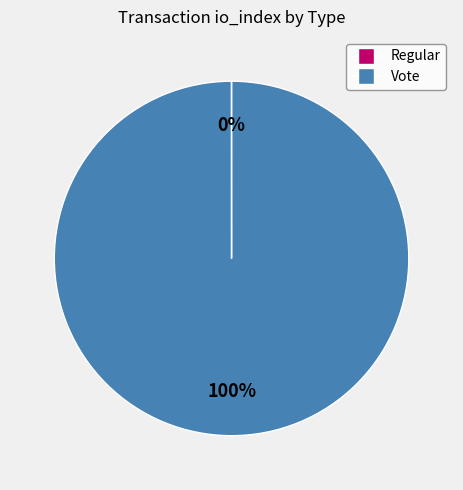

What is the largest slice in the pie chart?

Vote